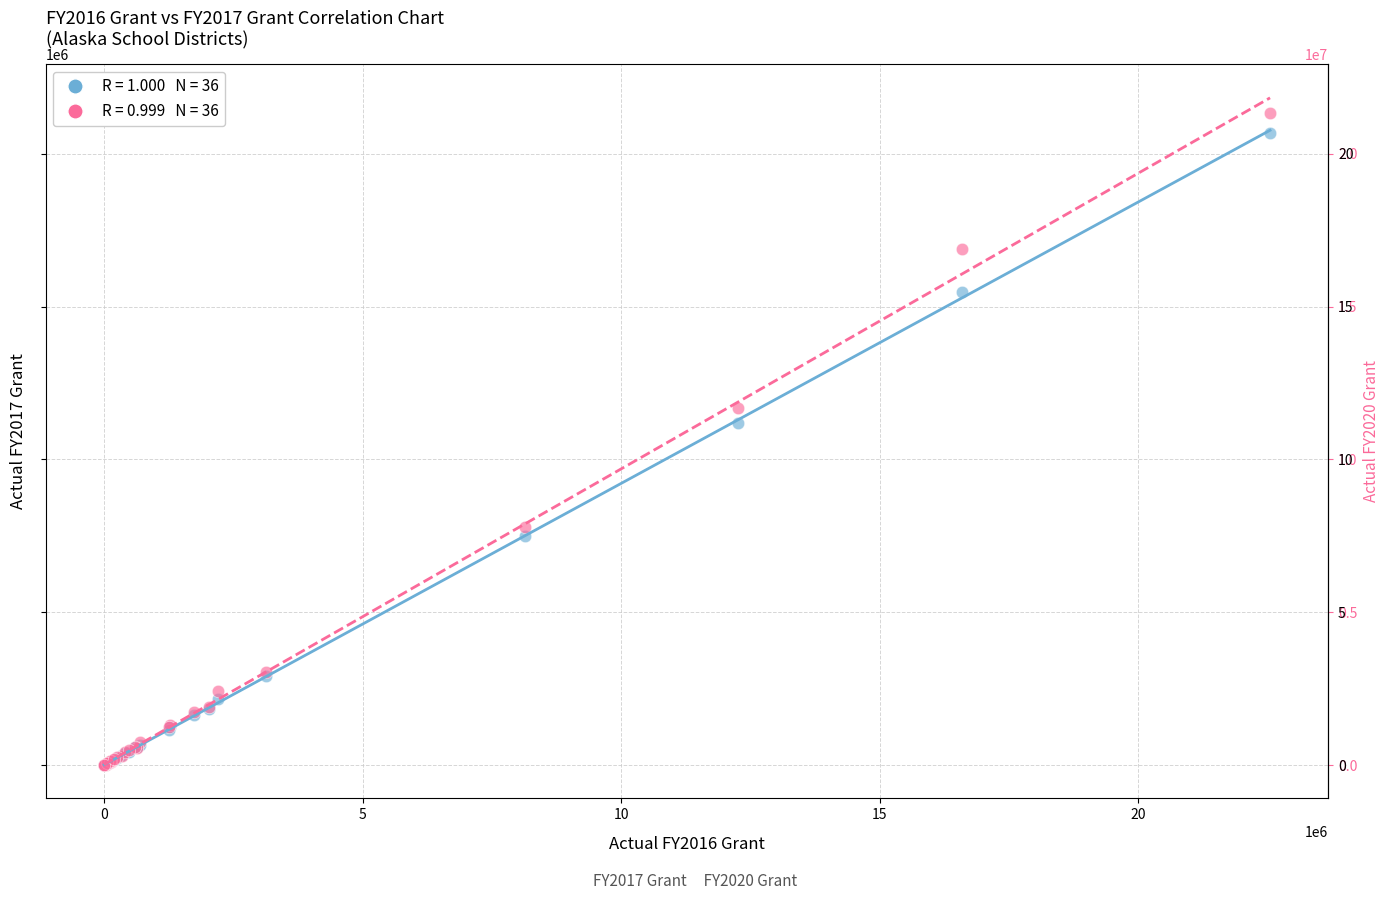

Across all series, what Y value is closest to 10663941?

11201544